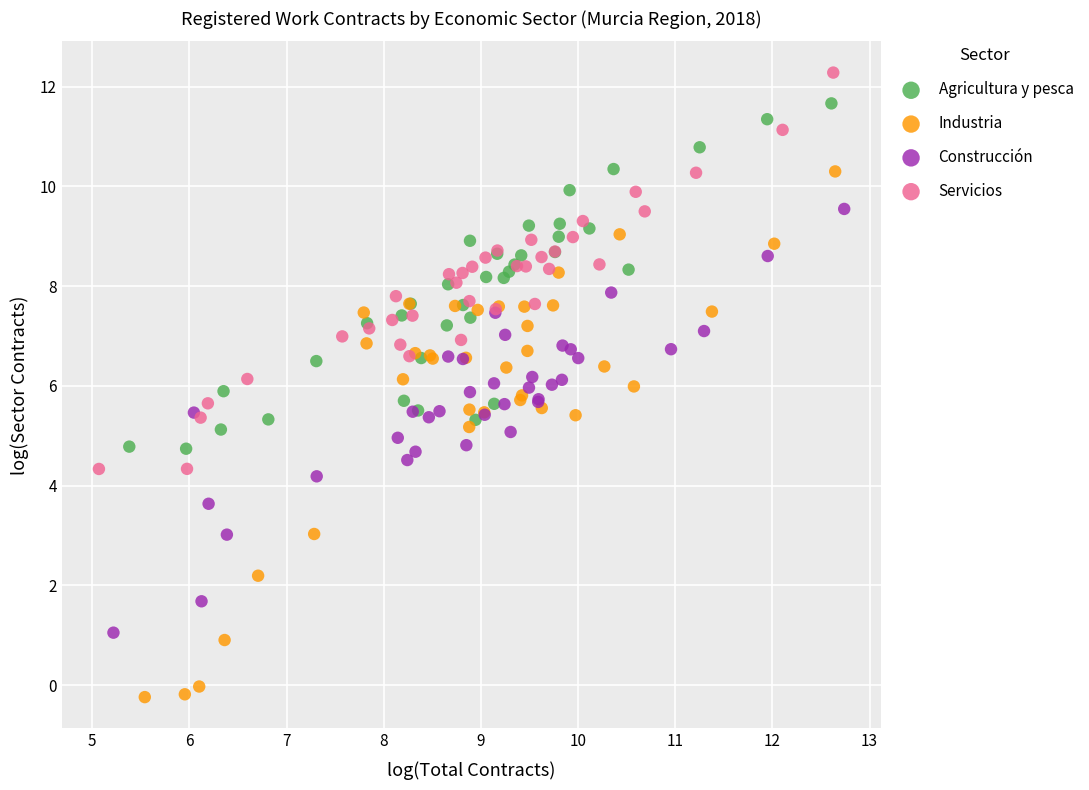

What are all the series names shown in the legend?

Agricultura y pesca, Industria, Construcción, Servicios